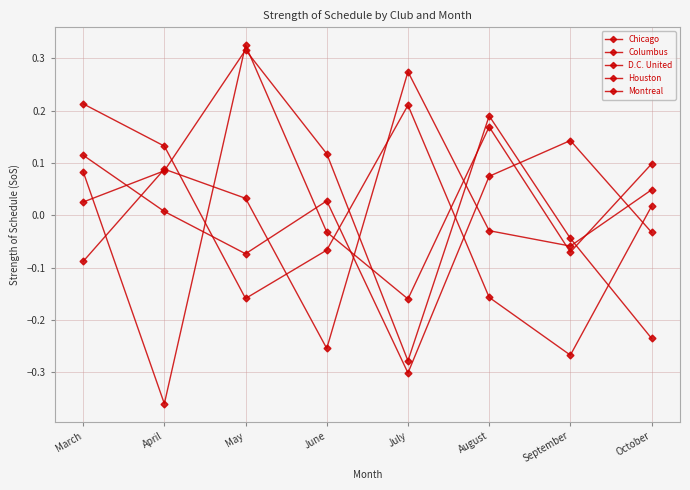

How many lines are shown in the chart?

5